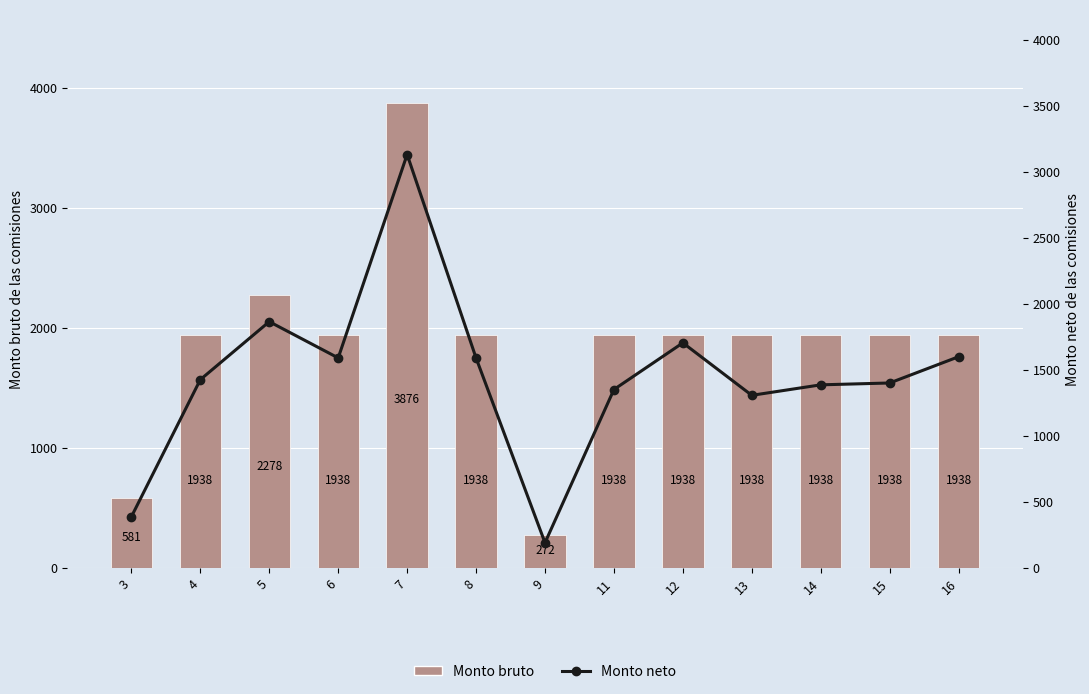

At 12, list the series in order from smallest to largest.

Monto neto, Monto bruto